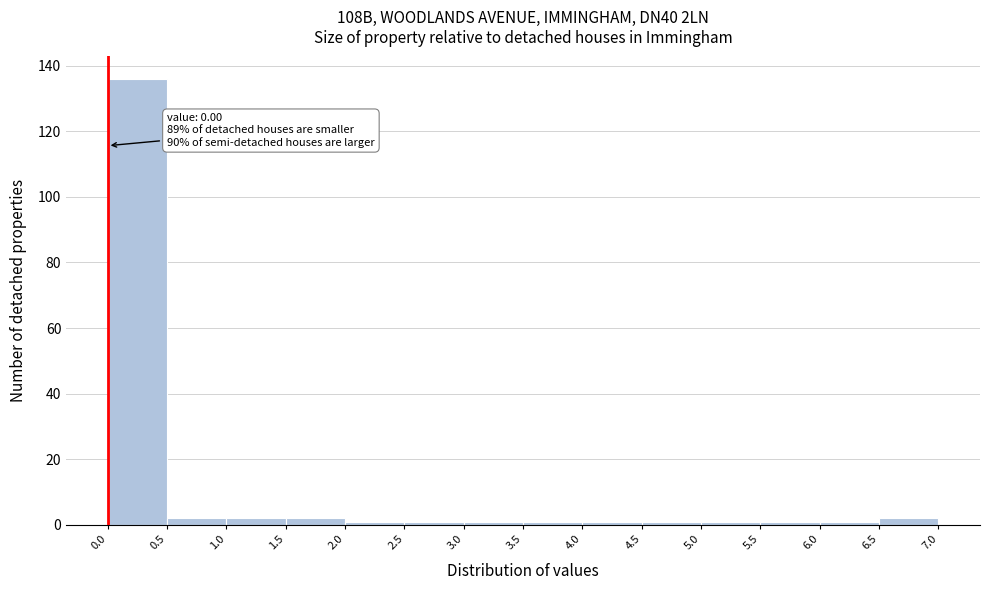

Over which range of the x-axis is the bar tallest?

0.0 to 0.5